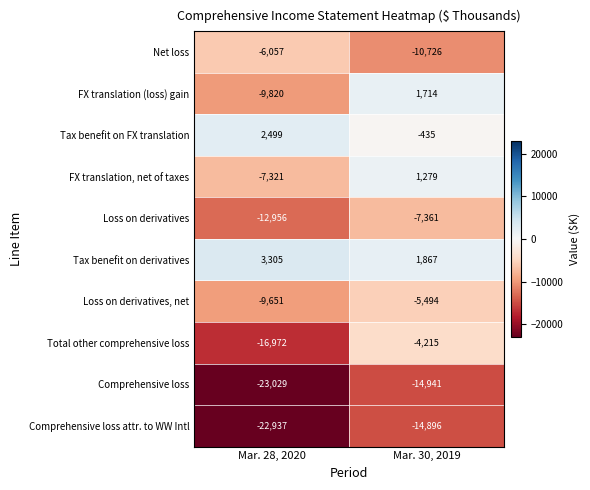

Which series has the largest range (max minus min)?

Total other comprehensive loss